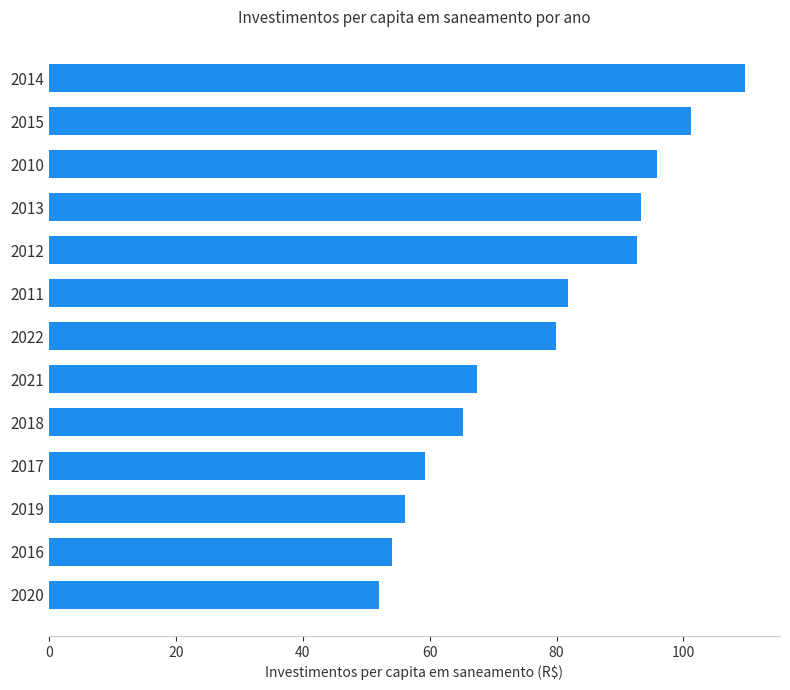

What is the approximate value at 2010?

95.9